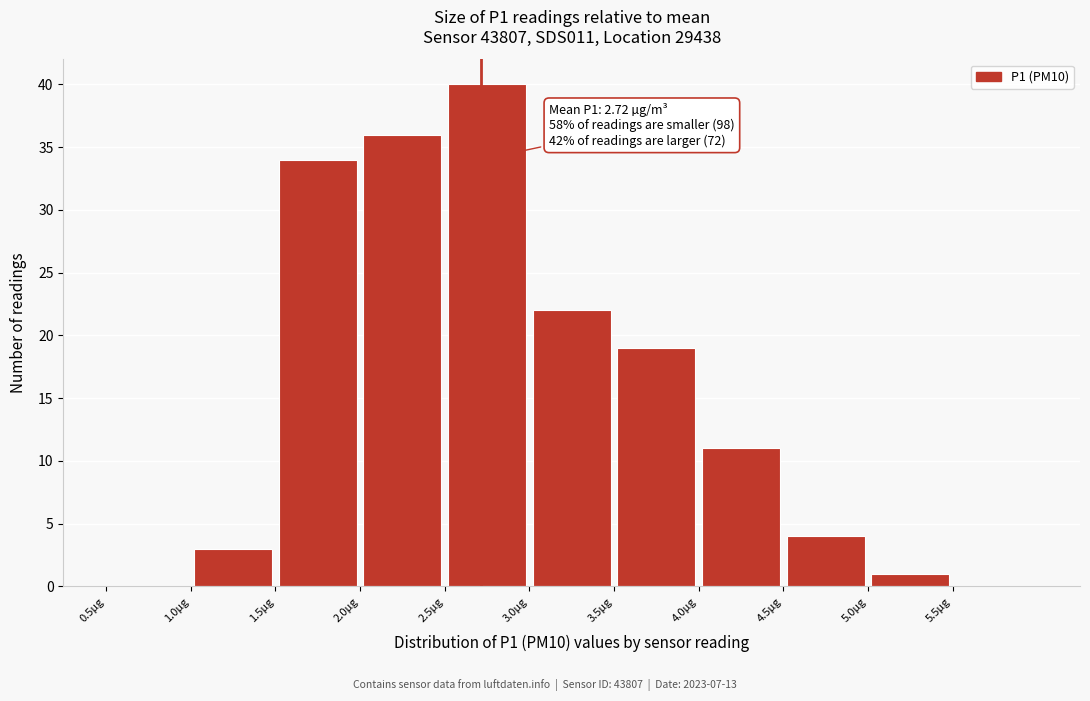

Which range on the x-axis has the tallest bar?

2.5 to 3.0